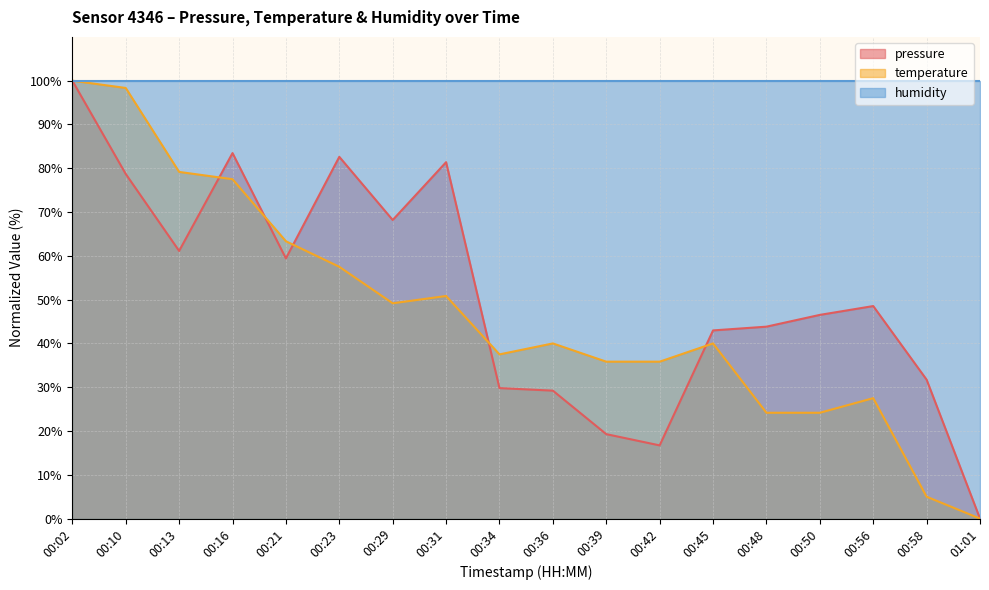

At which category does pressure reach its first local peak?

00:16